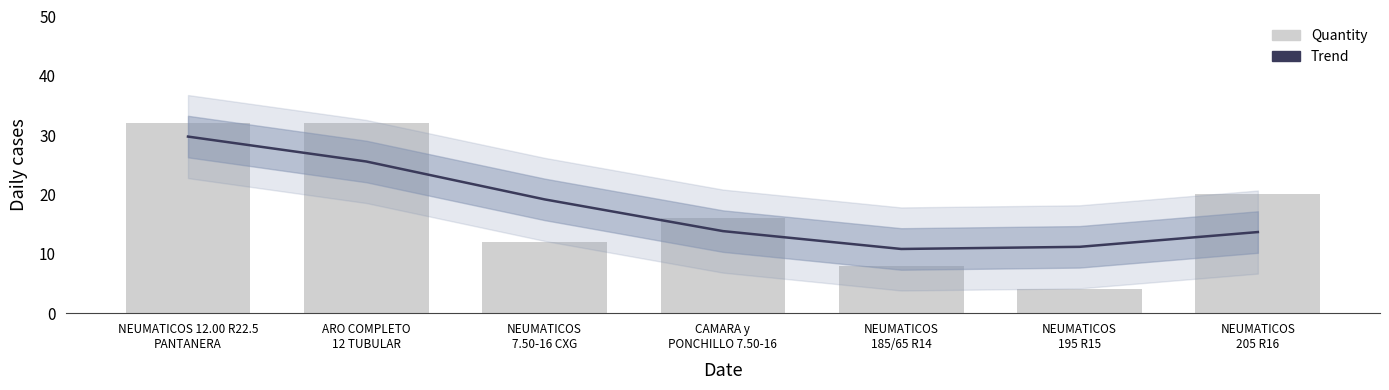

Is the value of Trend at NEUMATICOS
195 R15 greater than the value of Quantity at NEUMATICOS
185/65 R14?

Yes